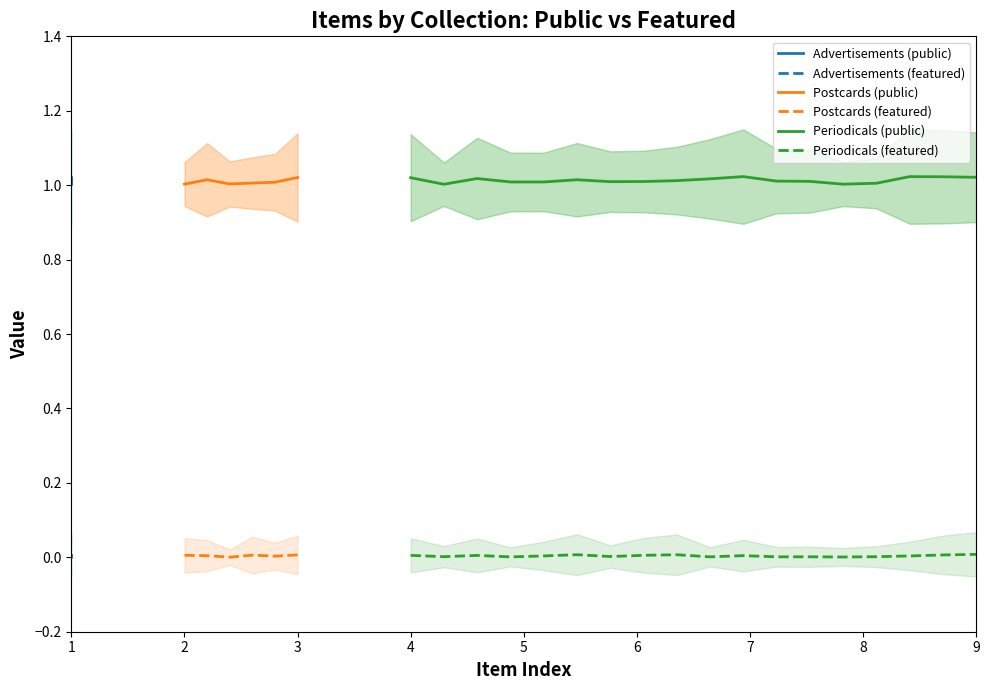

Reading left to right, list all the values displayed in this chart.

Advertisements: 0=1	1=0
Postcards: 0=1	1=0
Periodicals: 0=1	1=0